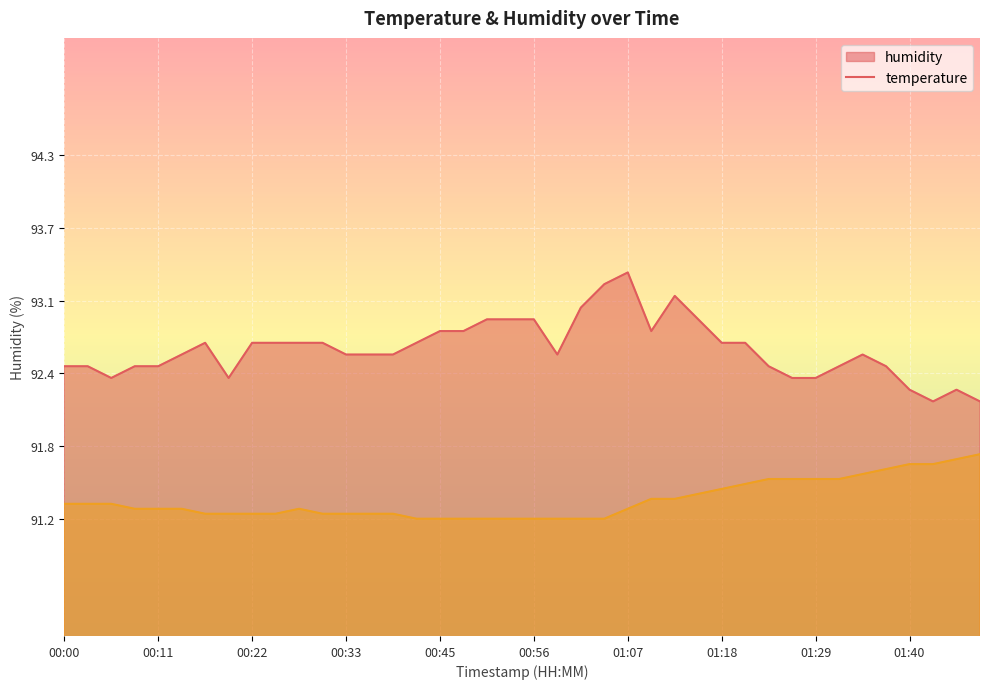

What is the smallest value displayed?

91.2